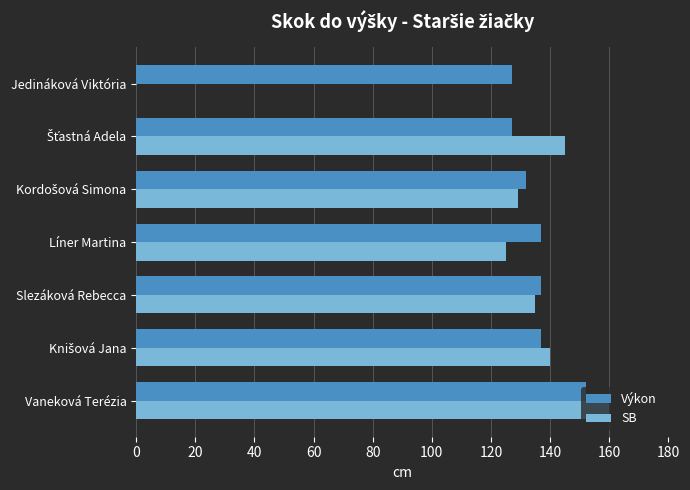

At which category does the chart reach its peak across all series?

Vaneková Terézia